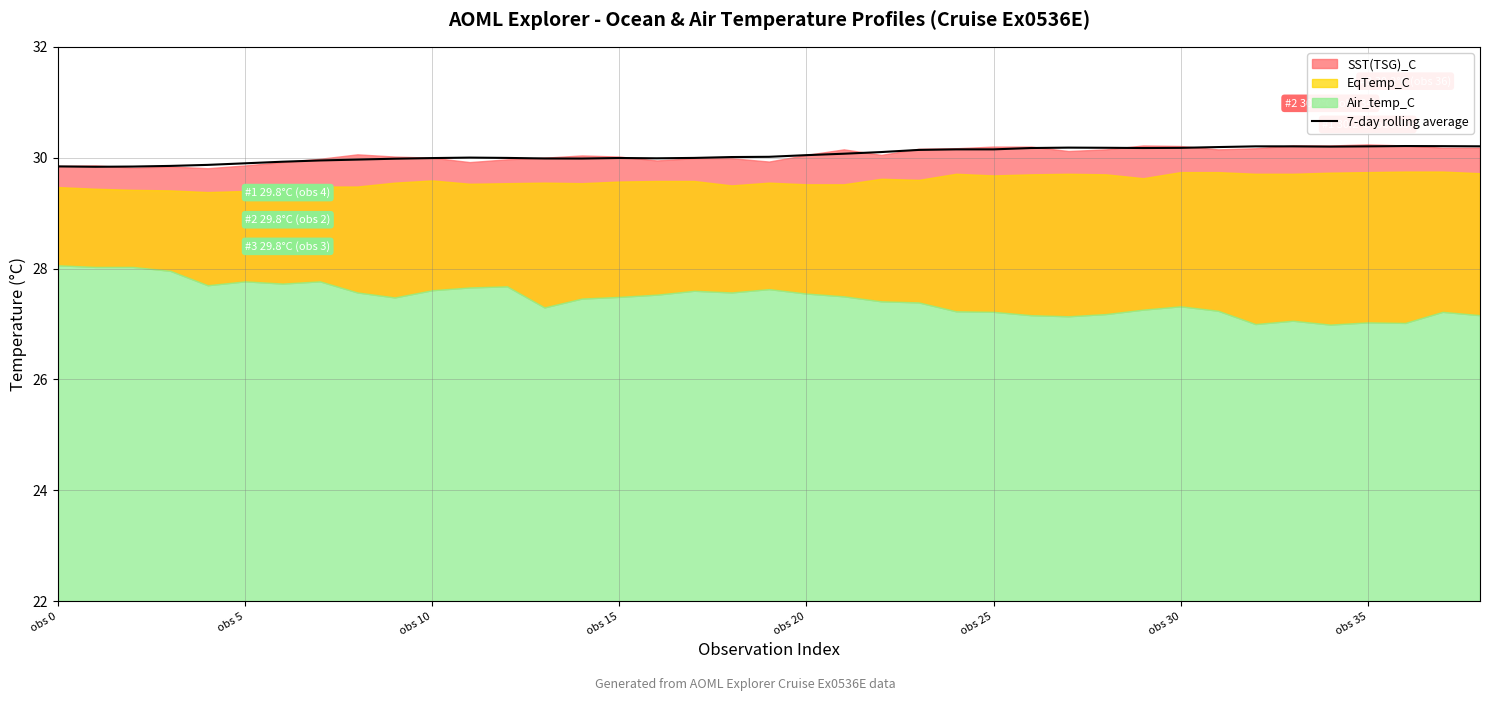

Approximately how many times larger is the value at 26 compared to 8?

1.0